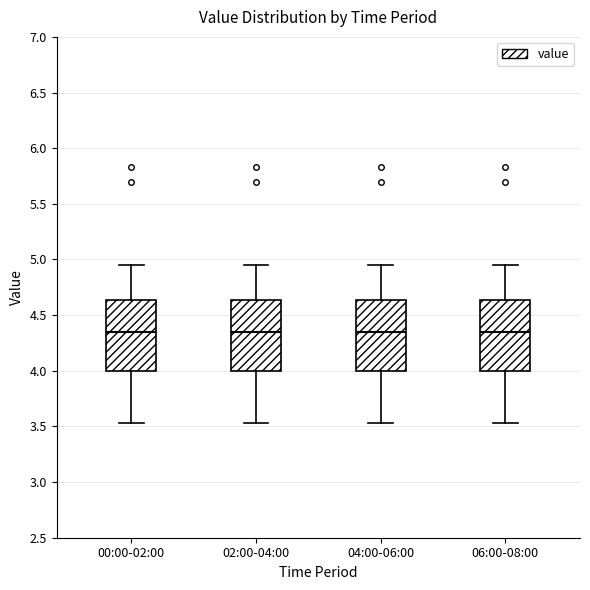

Reading left to right, transcribe this box plot: for each box, give where its median line is, the range the box spans, and where its two whiskers end, as read against the y-axis. The values are not printed on the chart, so give them approximately, as read against the axis.

00:00-02:00: median 4.35, box 4.00 to 4.65, whiskers 3.55 to 4.95
02:00-04:00: median 4.35, box 4.00 to 4.65, whiskers 3.55 to 4.95
04:00-06:00: median 4.35, box 4.00 to 4.65, whiskers 3.55 to 4.95
06:00-08:00: median 4.35, box 4.00 to 4.65, whiskers 3.55 to 4.95